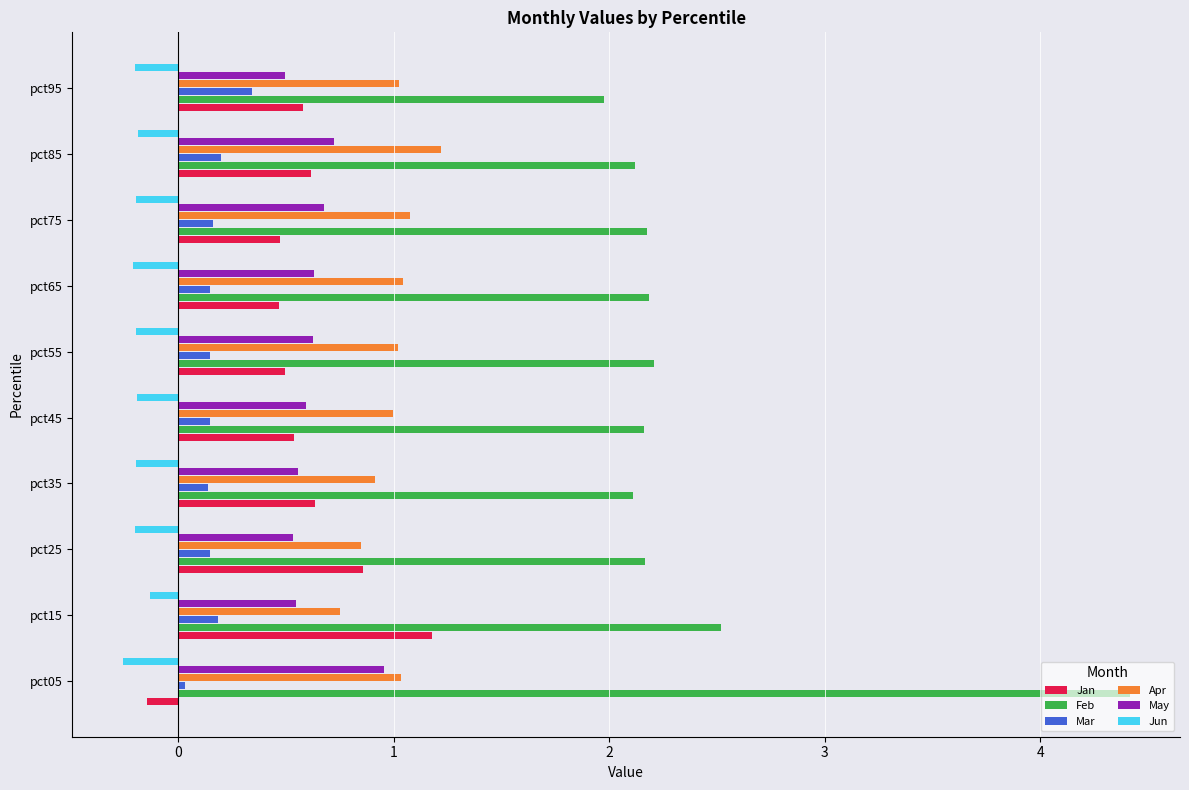

What is the average value of the May series?

0.6